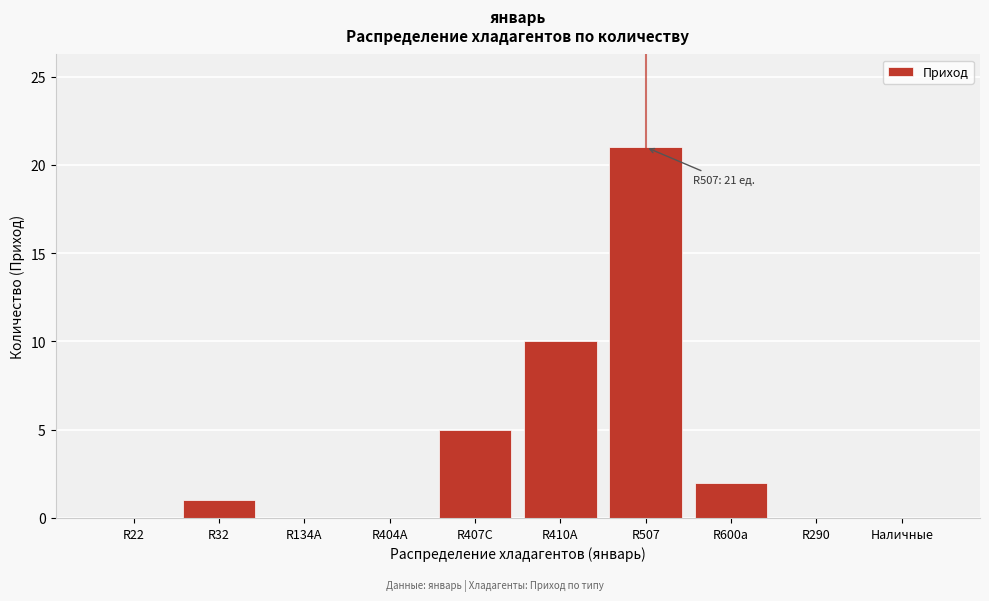

Reading right to left, what are all the values shown in this chart?

Наличные=0	R290=0	R600a=2	R507=21	R410A=10	R407C=5	R404A=0	R134A=0	R32=1	R22=0